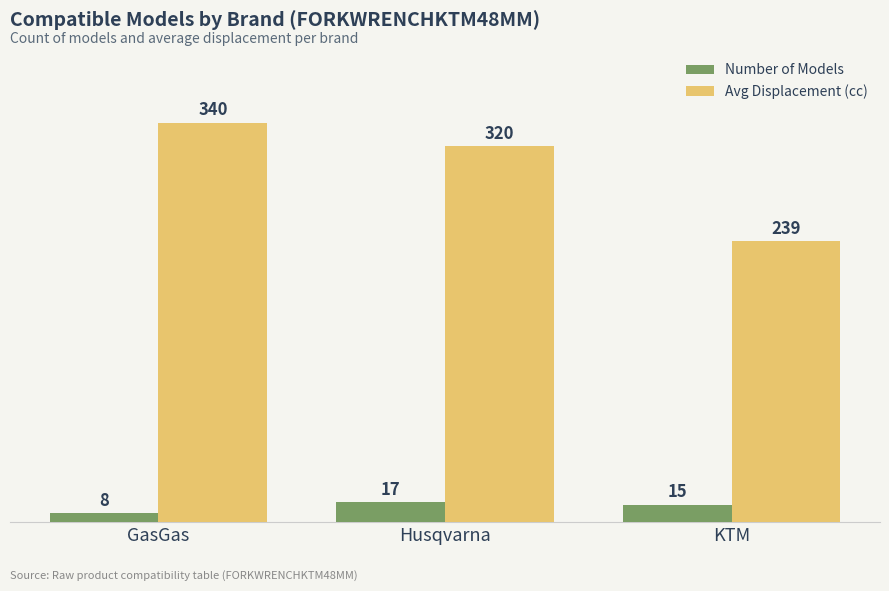

What is the difference between the maximum and minimum values in the Avg Displacement (cc) series?

101